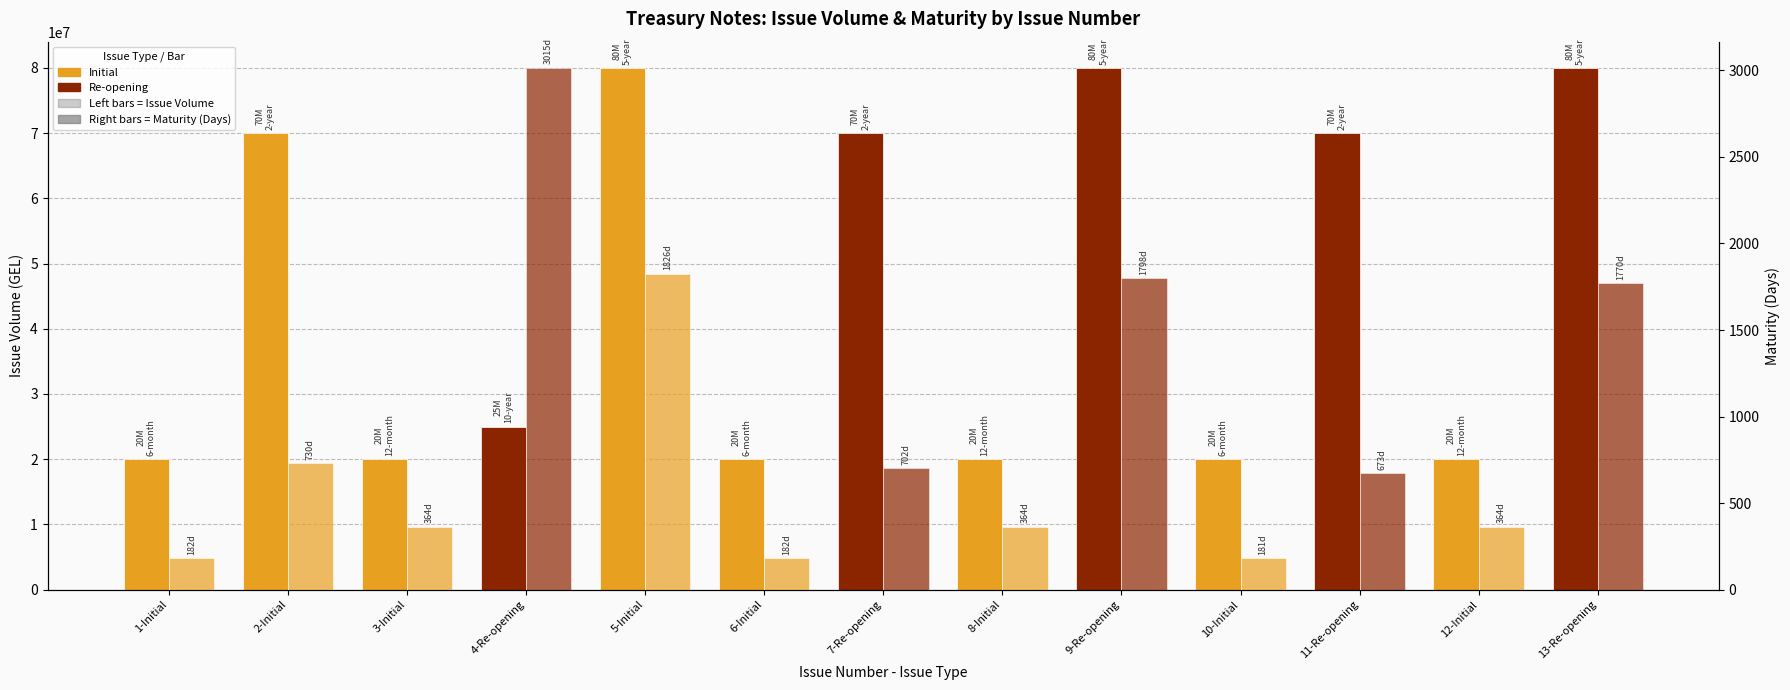

What position from the right is 1-Initial?

13